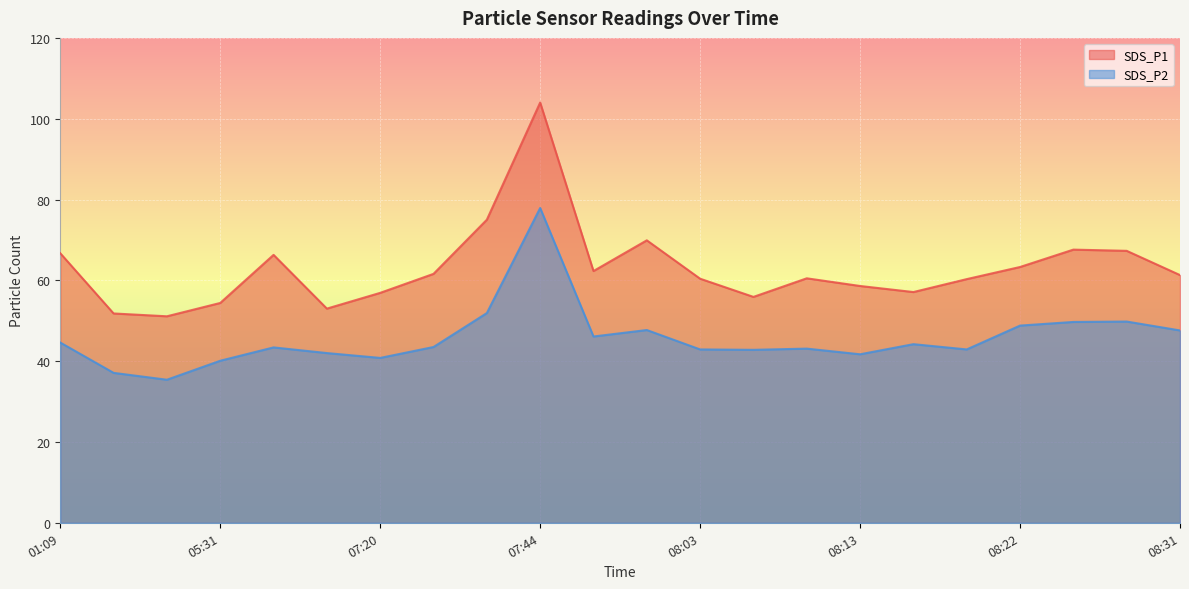

Reading left to right, list all the values displayed in this chart.

SDS_P1: 66.7	51.8	51.1	54.4	66.3	53.0	56.9	61.6	75.0	104.0	62.3	69.9	60.4	55.9	60.5	58.6	57.1	60.3	63.3	67.6	67.3	61.3
SDS_P2: 44.6	37.1	35.4	40.1	43.4	42.0	40.8	43.5	51.9	77.9	46.1	47.7	42.9	42.8	43.1	41.7	44.2	42.9	48.8	49.7	49.8	47.6